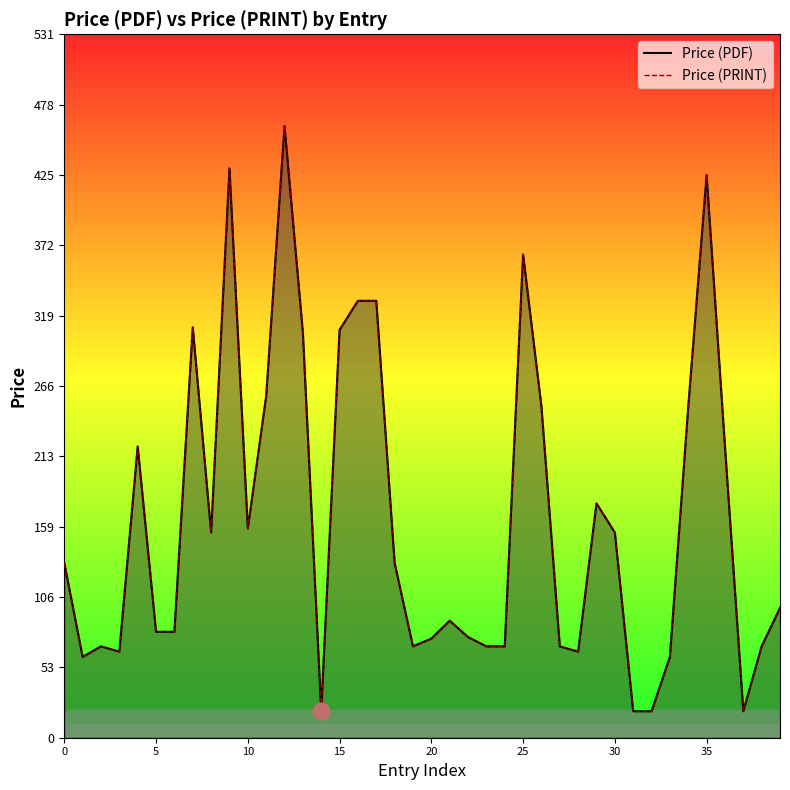

Reading right to left, transcribe all the data shown in this chart.

Price (PDF): 98.0	69.0	20.0	220.0	425.0	250.0	61.0	20.0	20.0	155.0	177.0	65.0	69.0	250.0	365.0	69.0	69.0	76.0	88.4	74.8	69.0	132.0	330.0	330.0	308.0	20.0	306.0	462.0	258.0	158.0	430.0	155.0	310.0	80.0	80.0	220.0	65.0	69.0	61.0	132.0
Price (PRINT): 98.0	69.0	20.0	220.0	425.0	250.0	61.0	20.0	20.0	155.0	177.0	65.0	69.0	250.0	365.0	69.0	69.0	76.0	88.4	74.8	69.0	132.0	330.0	330.0	308.0	20.0	306.0	462.0	258.0	158.0	430.0	155.0	310.0	80.0	80.0	220.0	65.0	69.0	61.0	132.0